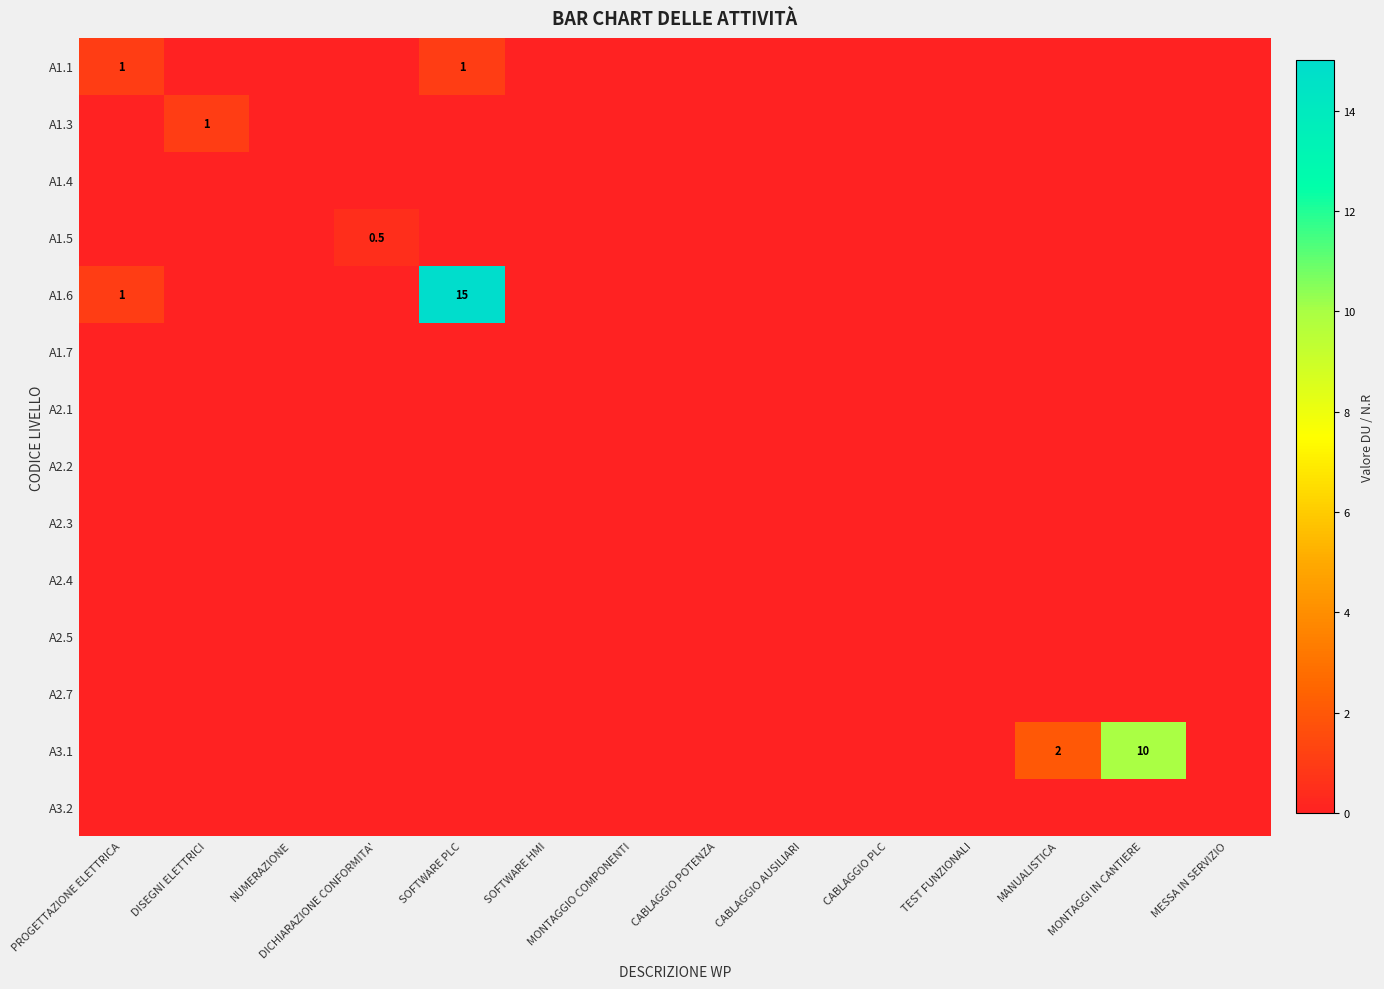

How many series are shown in this chart?

14